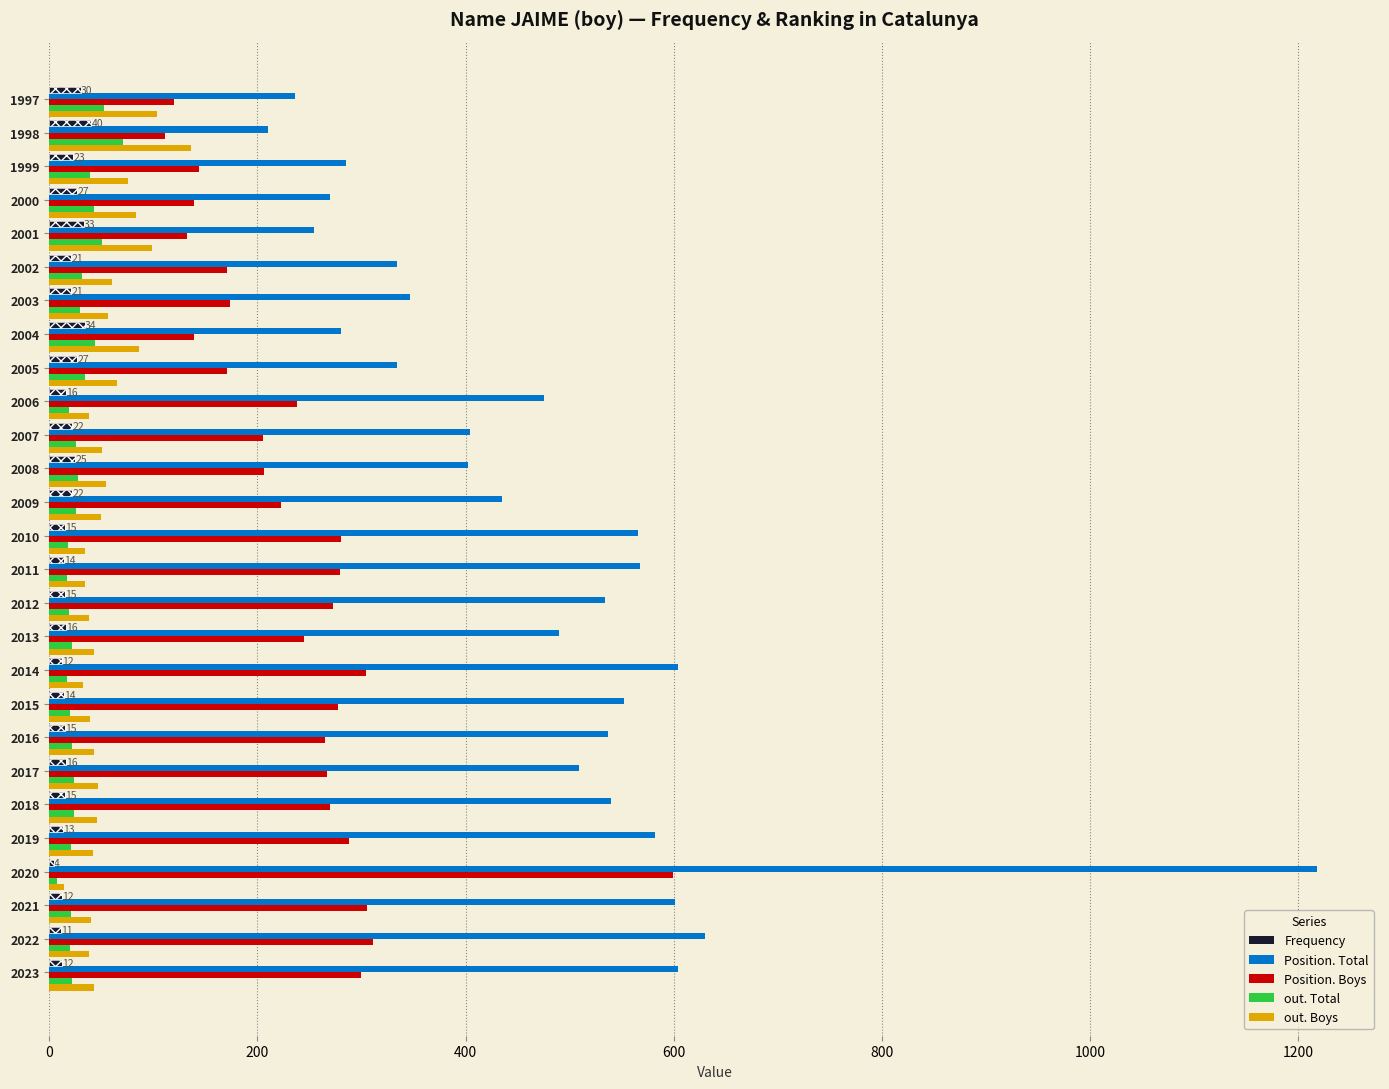

Which series has the largest total across all categories?

Position. Total